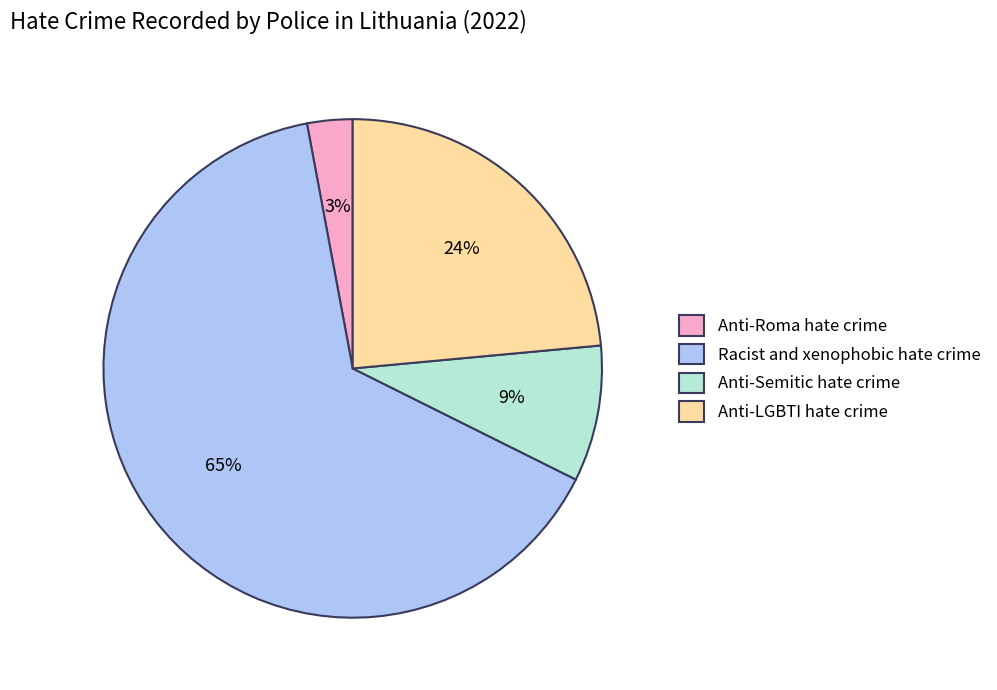

Between Anti-Semitic hate crime and Anti-LGBTI hate crime, which is larger?

Anti-LGBTI hate crime